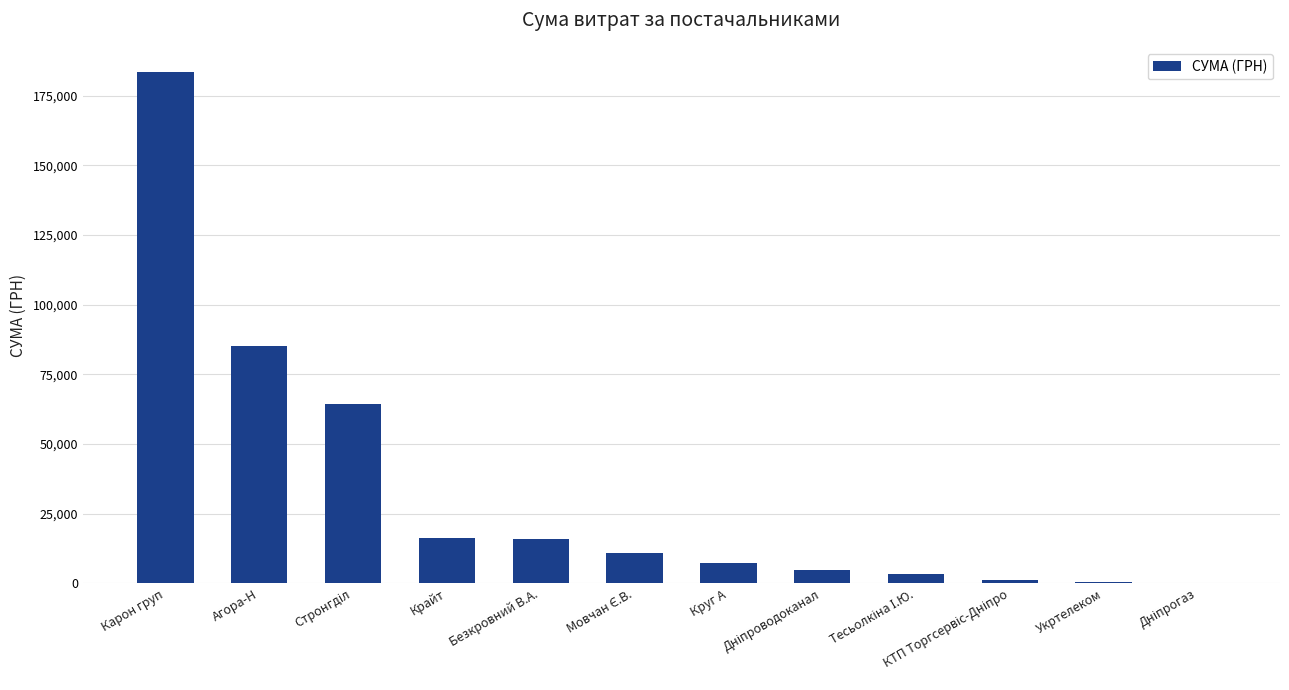

Are the bars grouped side by side (vs. stacked)?

No